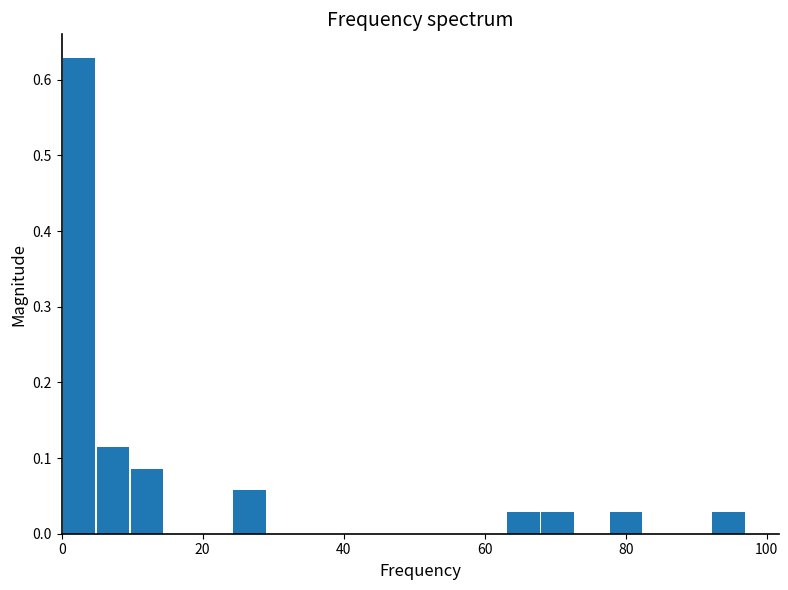

Around what value on the x-axis is the tallest bar? Give the approximate position of its centre, as read against the axis.

2